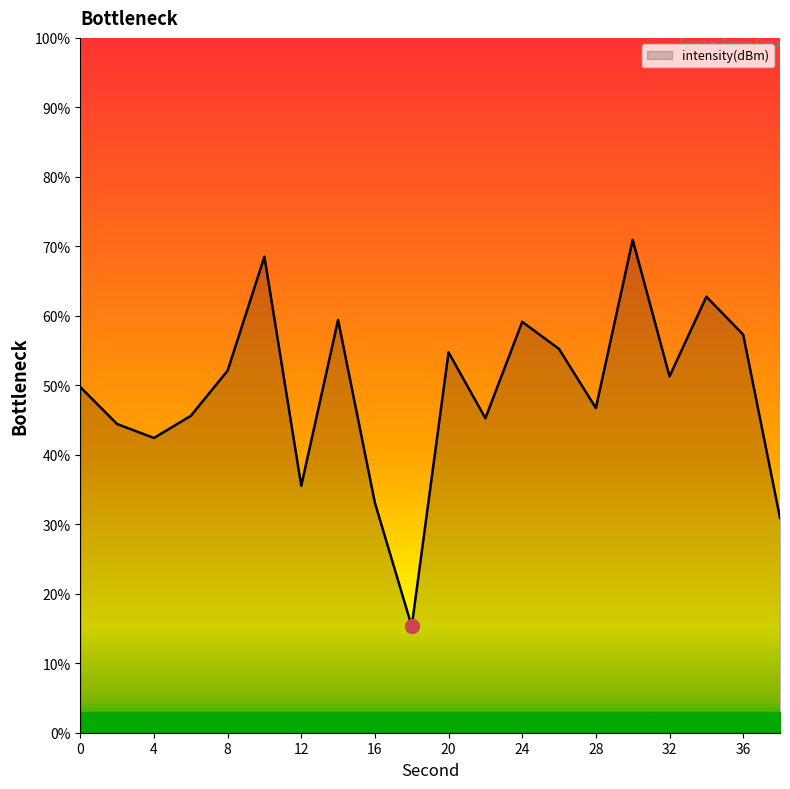

What is the difference between the maximum and minimum values?

55.6